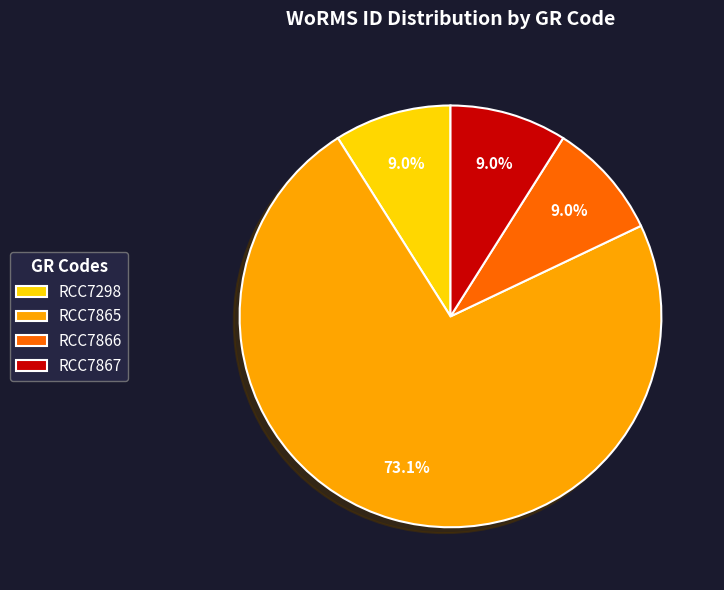

To the nearest percent, what is the average slice percentage?

25%